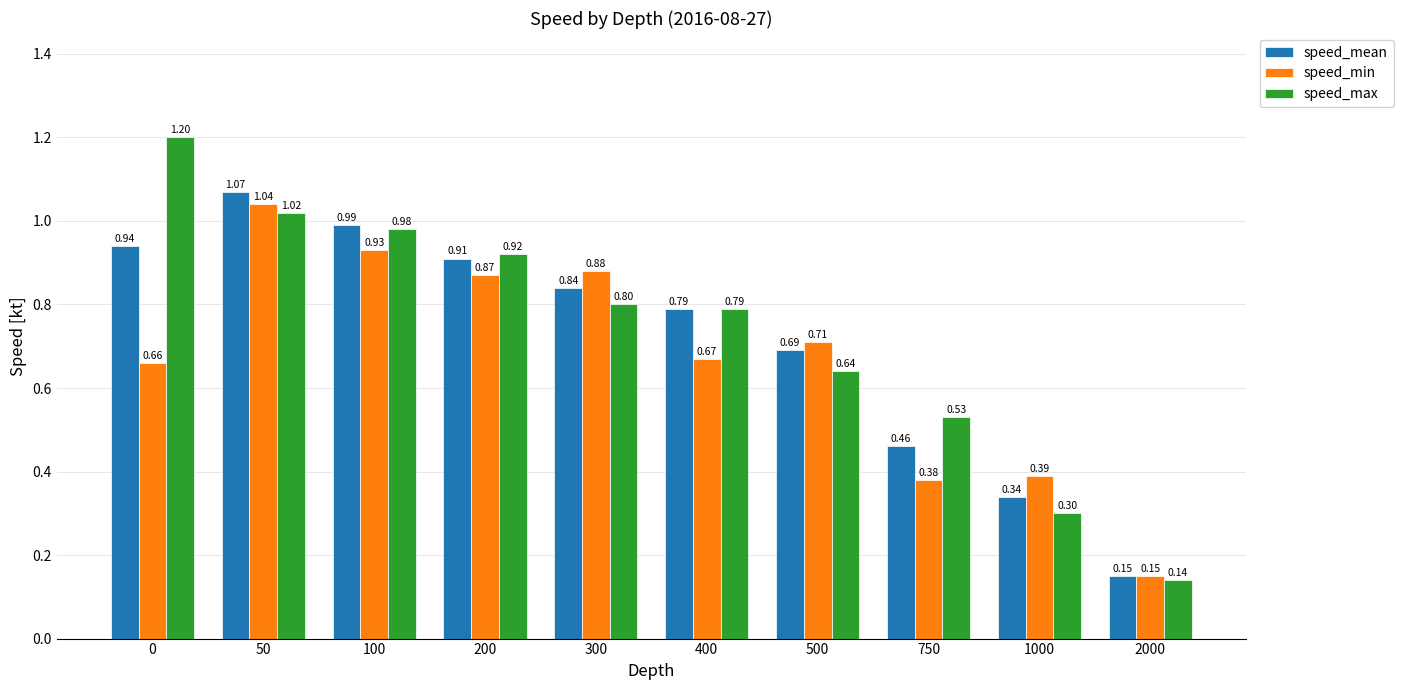

At how many categories does at least one series exceed 0?

10